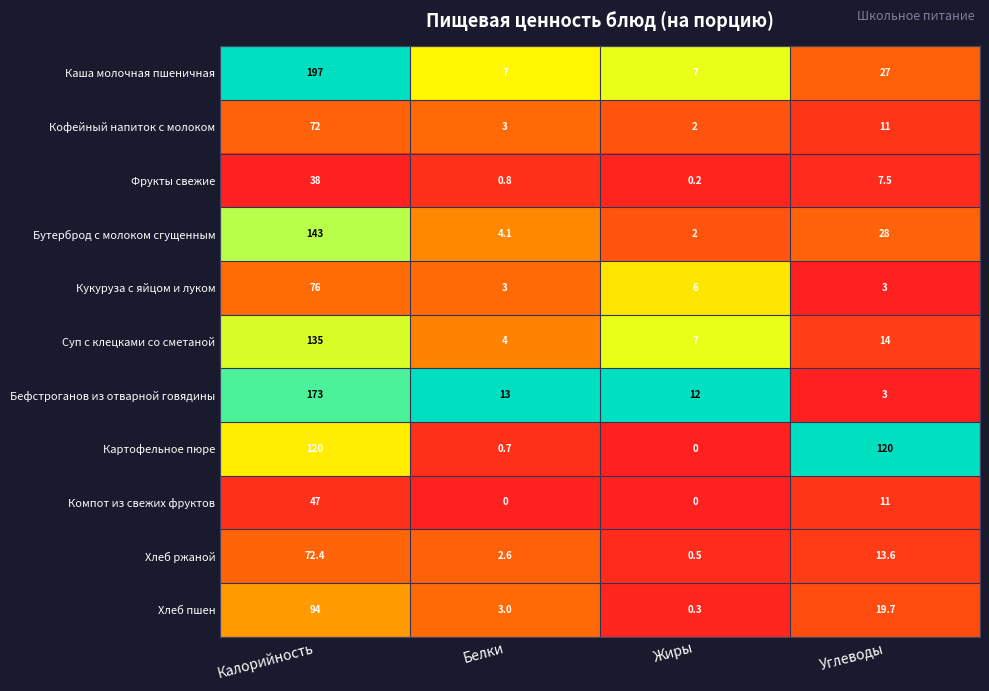

What is the sum of all Бефстроганов из отварной говядины values?

201.0